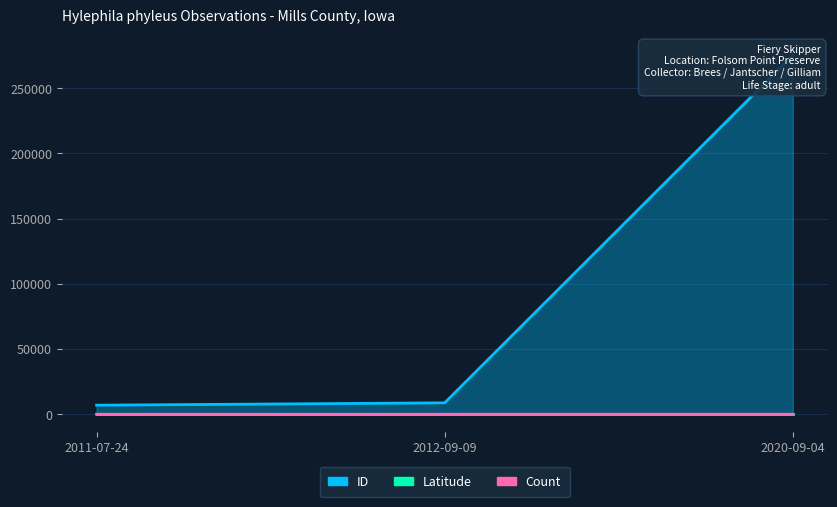

List the series in order of their peak value, lowest first.

Count, Latitude, ID